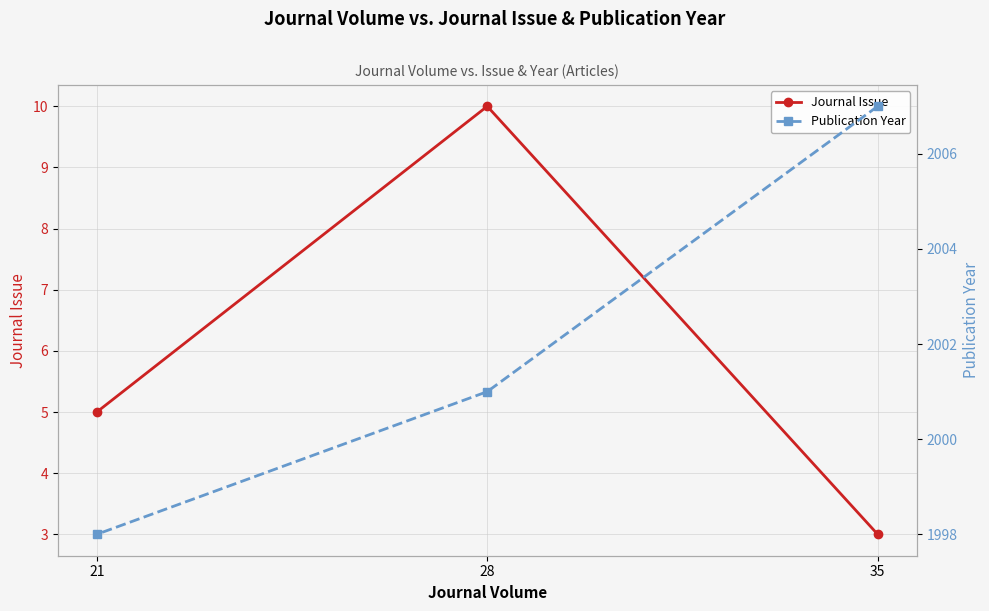

Which series has the largest total across all categories?

Publication Year